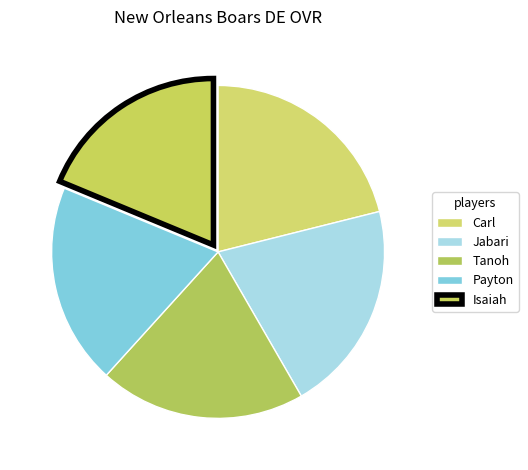

Count the number of slices in the pie.

5